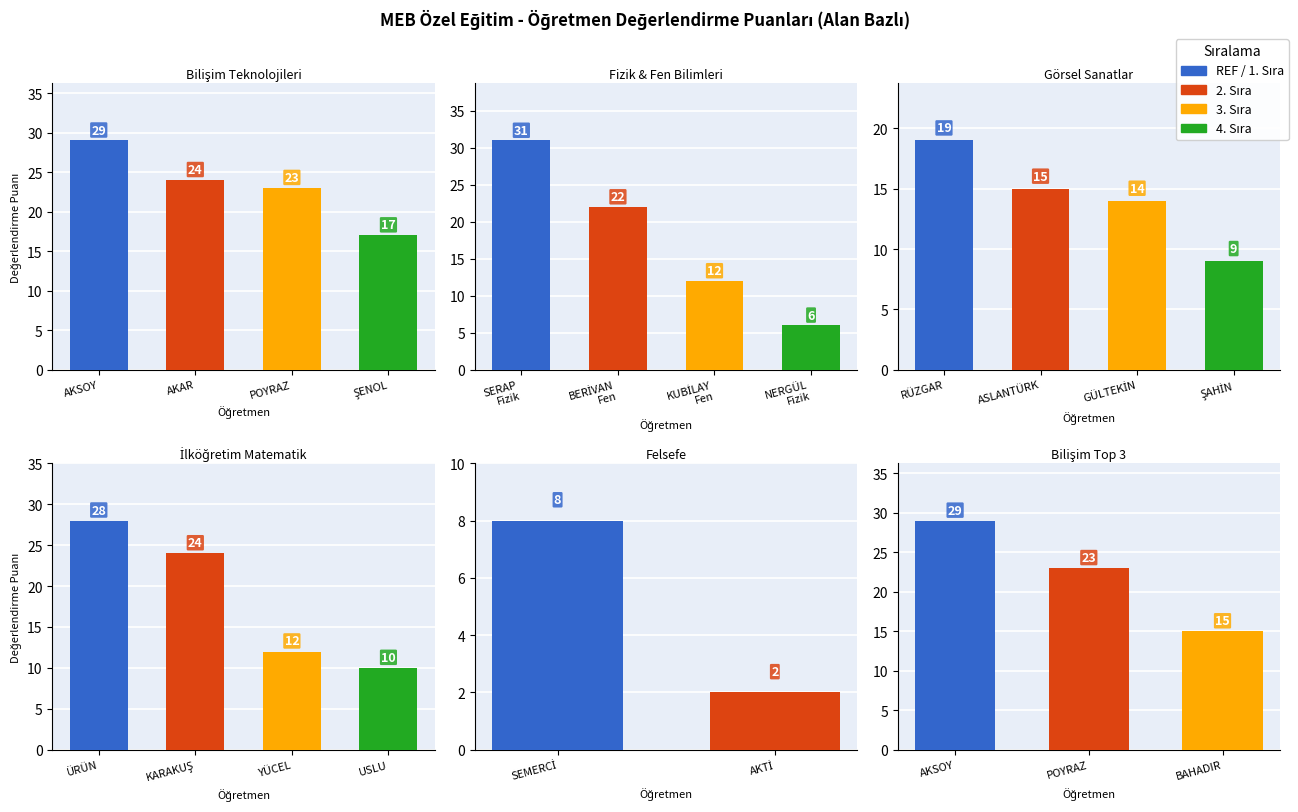

Does the chart contain any negative values?

No